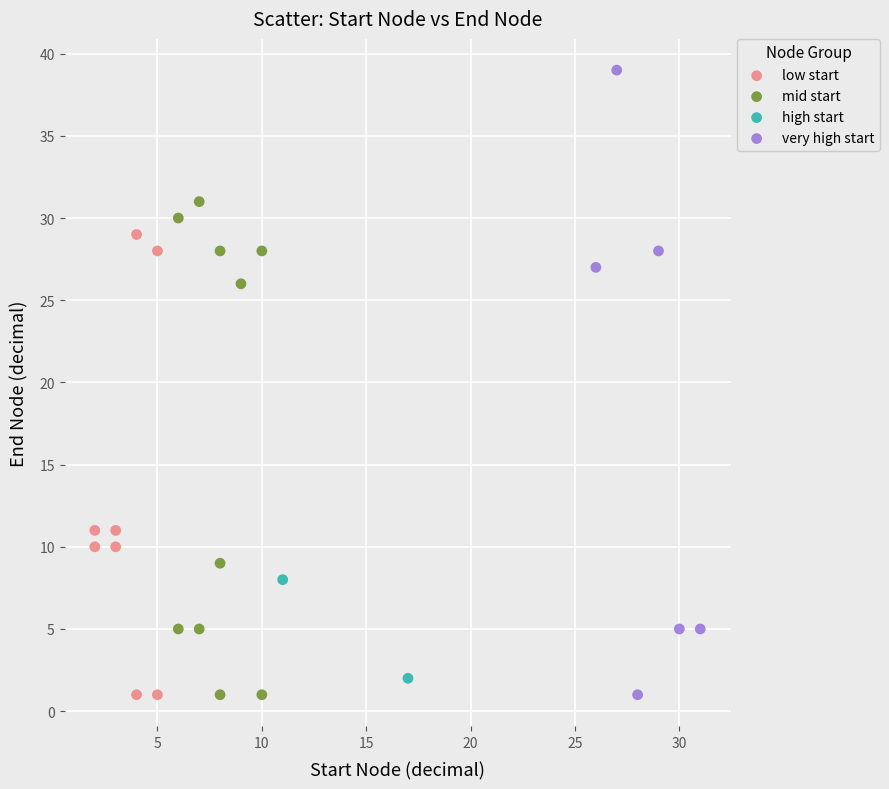

What are all the series names shown in the legend?

low start, mid start, high start, very high start